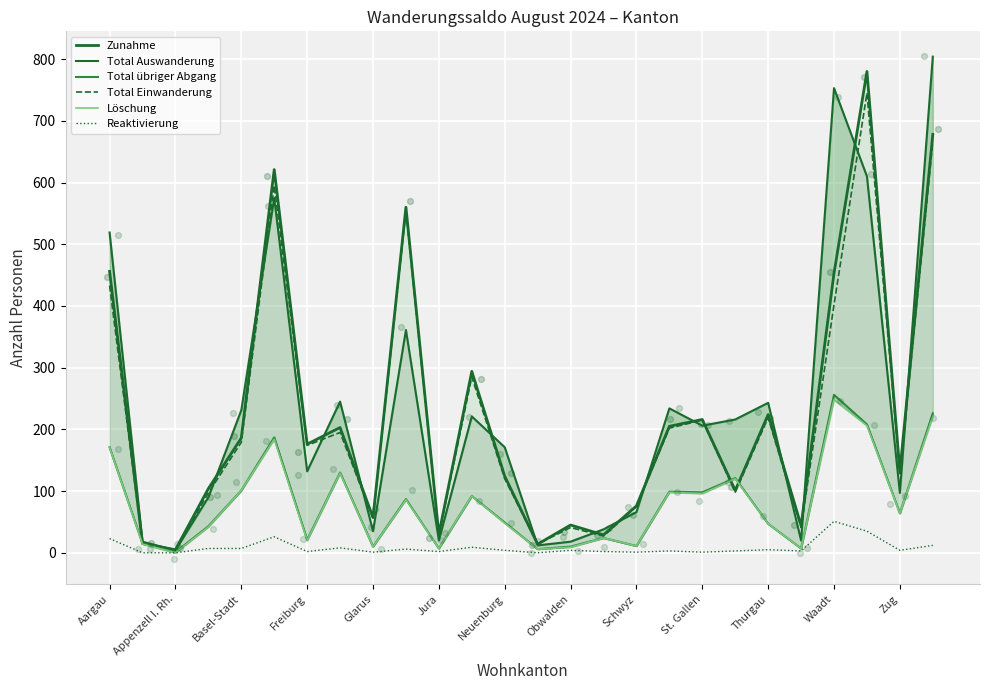

What are all the series names shown in the legend?

Zunahme, Total Auswanderung, Total übriger Abgang, Total Einwanderung, Löschung, Reaktivierung